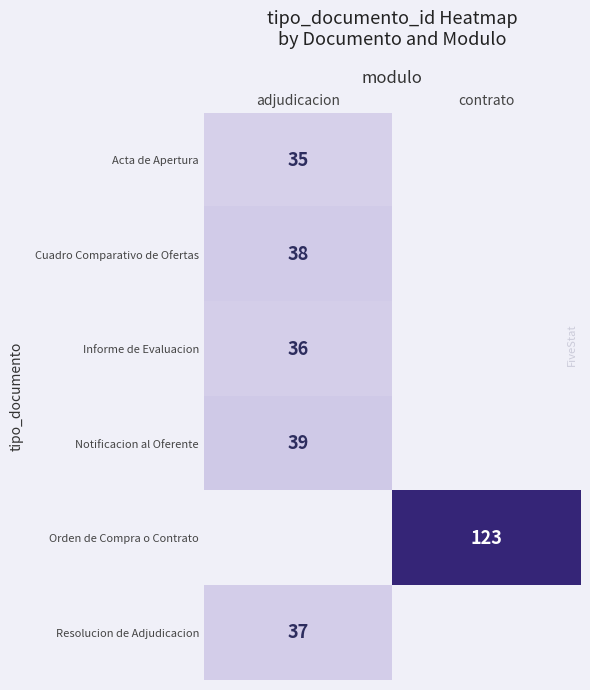

At how many categories does at least one series exceed 77?

1